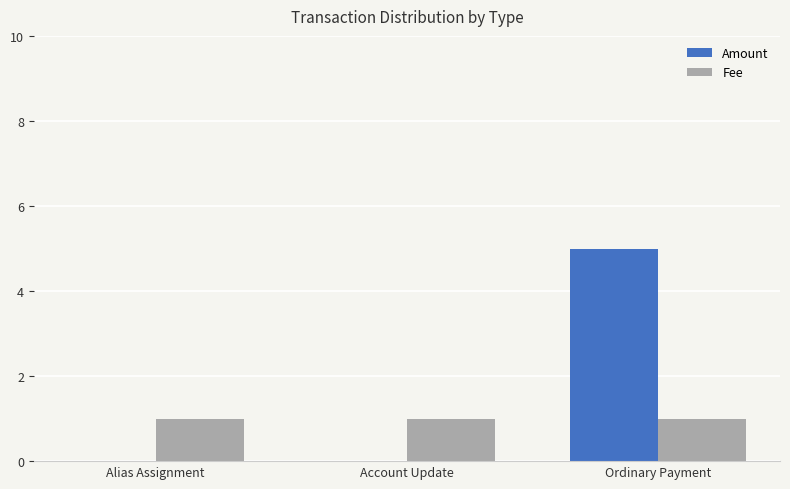

The value of Fee at Ordinary Payment is 1. True or false?

True